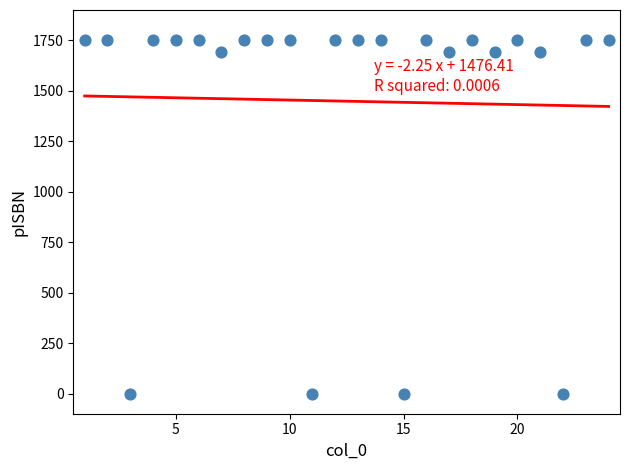

What is the range of Y values (max minus min)?

1750.0